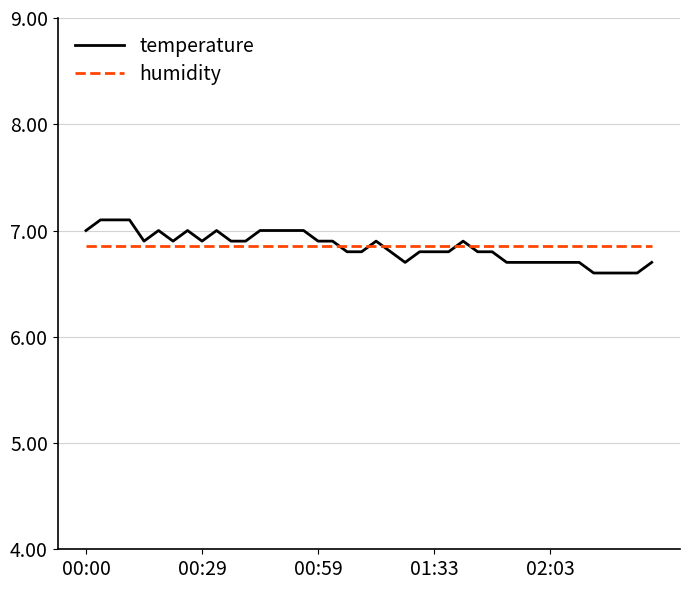

What is the minimum value shown in the chart?

6.6